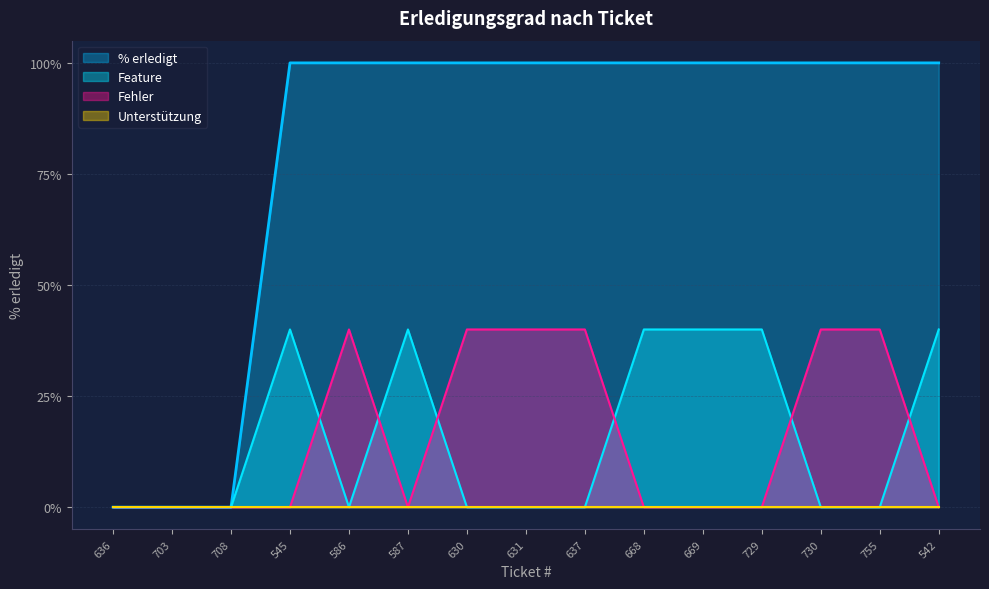

How many data points are less than 100?

3